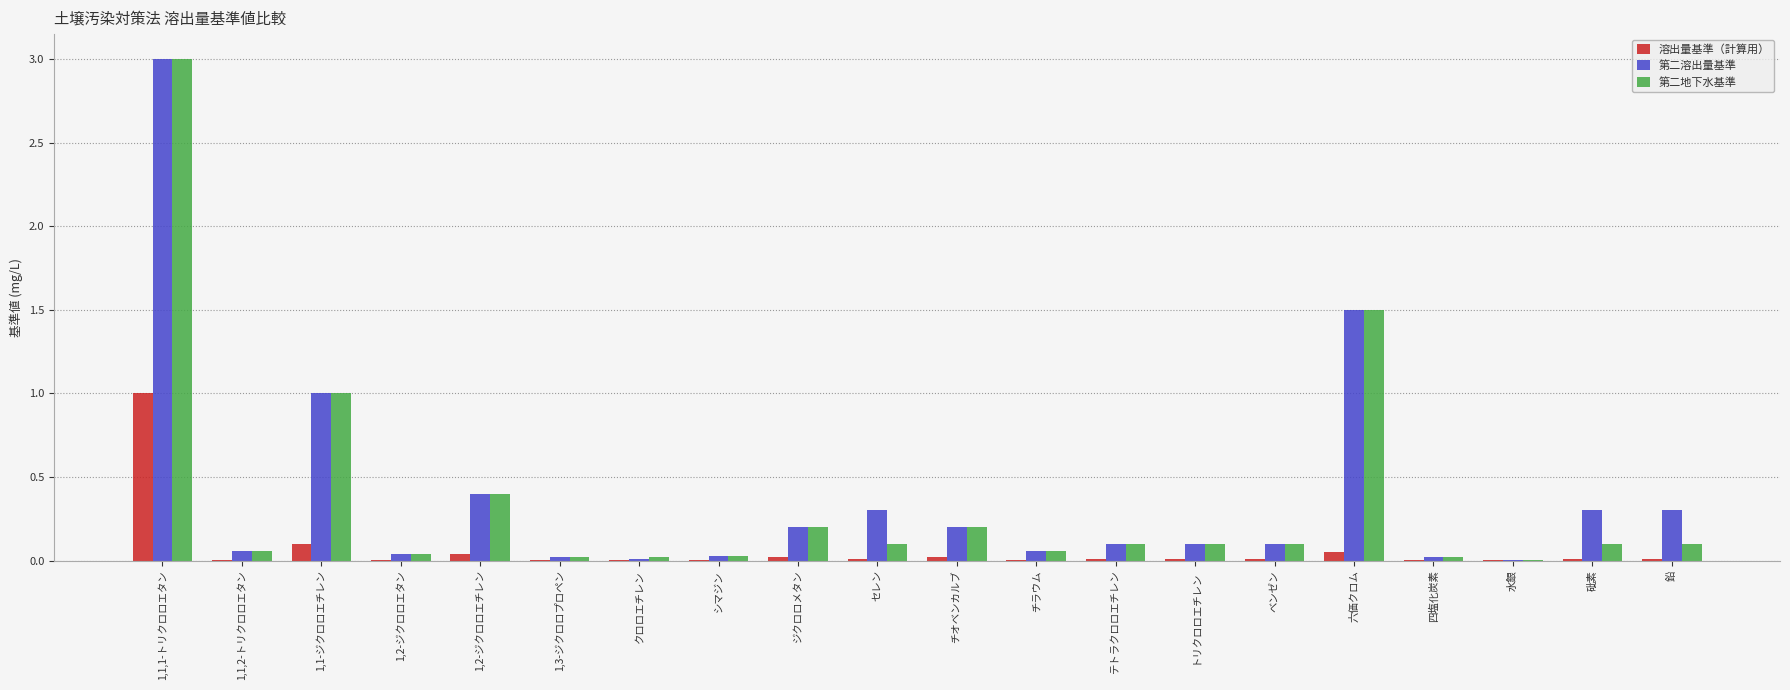

Which series changed the most between 1,2-ジクロロエチレン and セレン?

第二地下水基準